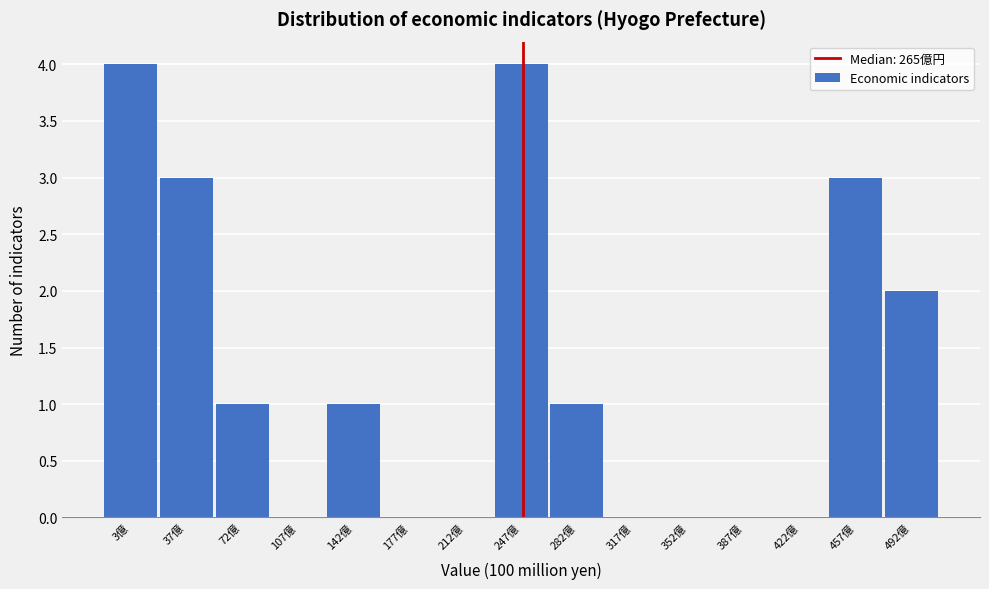

Reading right to left, transcribe all the data shown in this chart.

492億=2	457億=3	422億=0	387億=0	352億=0	317億=0	282億=1	247億=4	212億=0	177億=0	142億=1	107億=0	72億=1	37億=3	3億=4